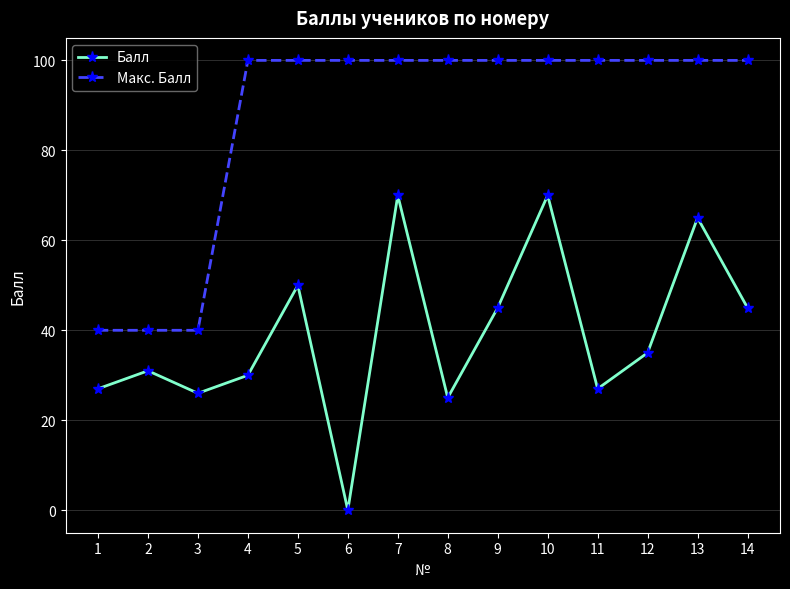

Which series has the largest range (max minus min)?

Балл